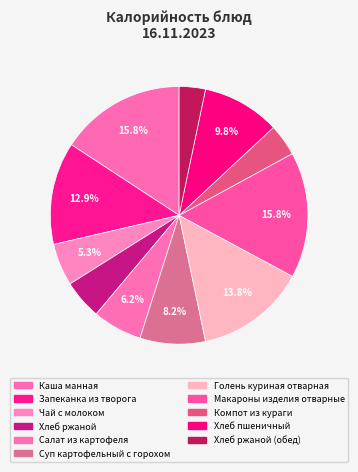

How many segments does this pie chart have?

11